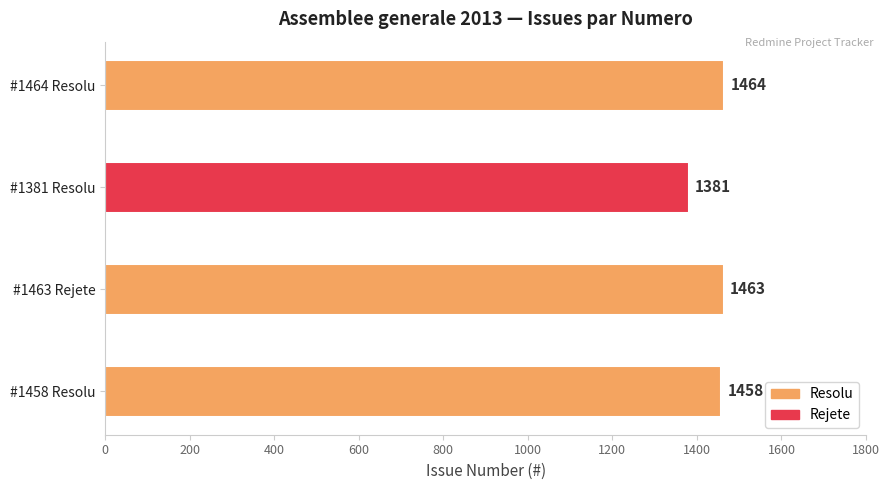

How many data points does each series have?

4